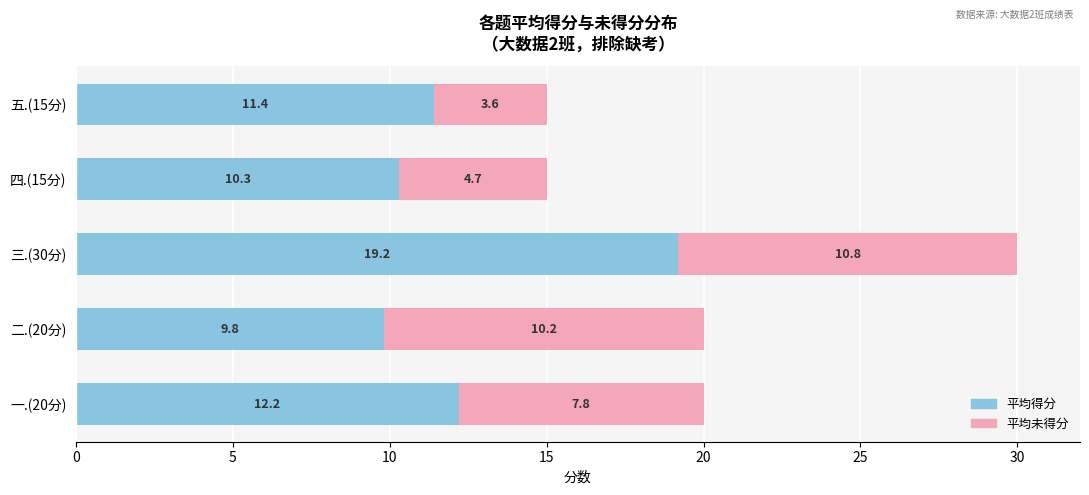

At which category is the sum across all series the highest?

三.(30分)